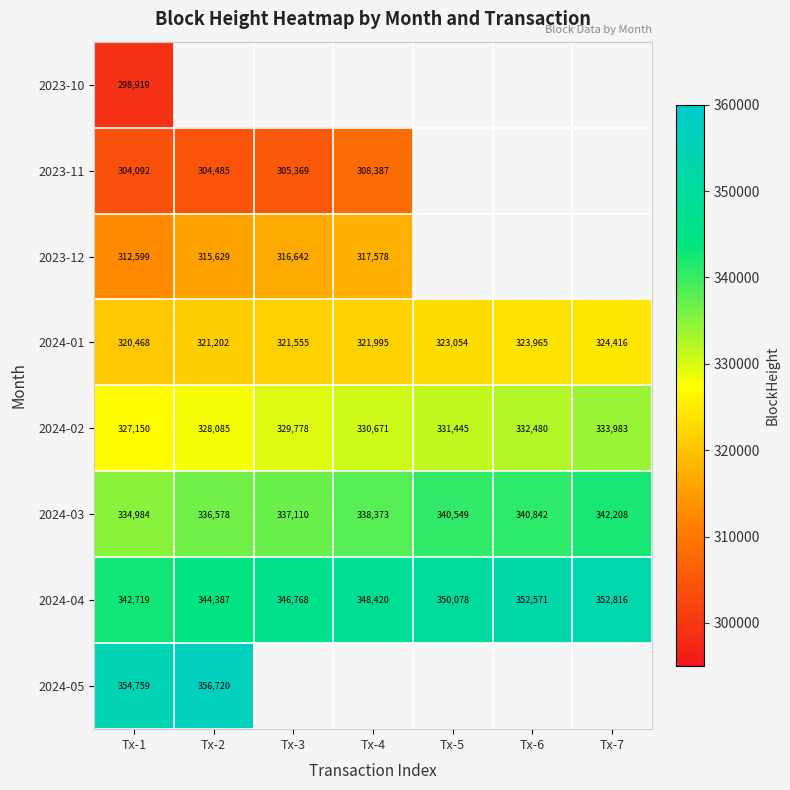

The 2023-11 series shows 182646 at Tx-2. True or false?

False